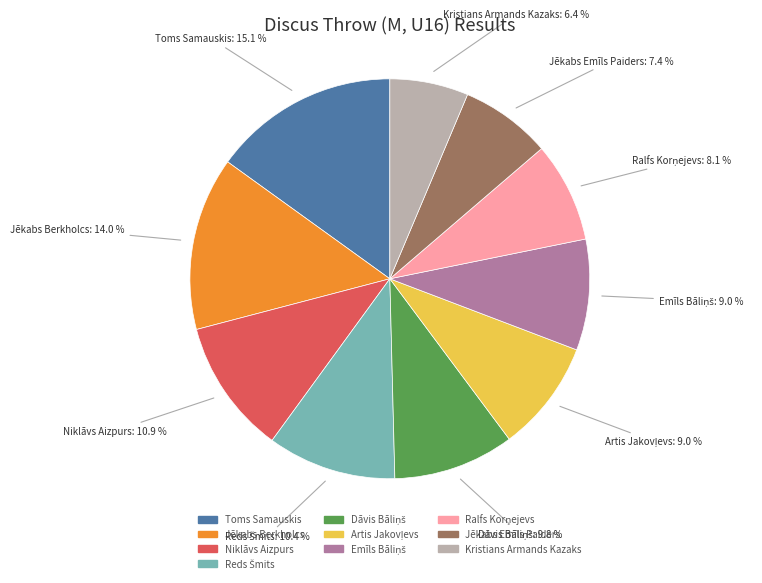

Does Jēkabs Berkholcs account for over 50% of the chart?

No